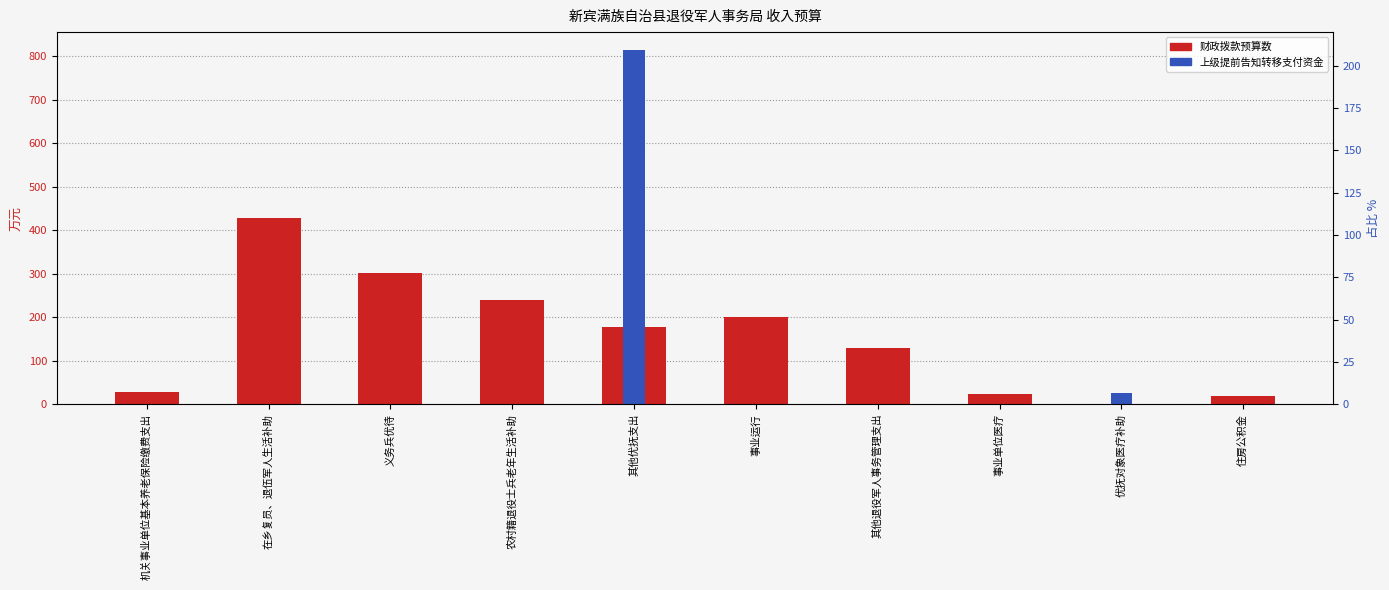

Rank the series by their maximum value, from highest to lowest.

上级提前告知转移支付资金, 财政拨款预算数